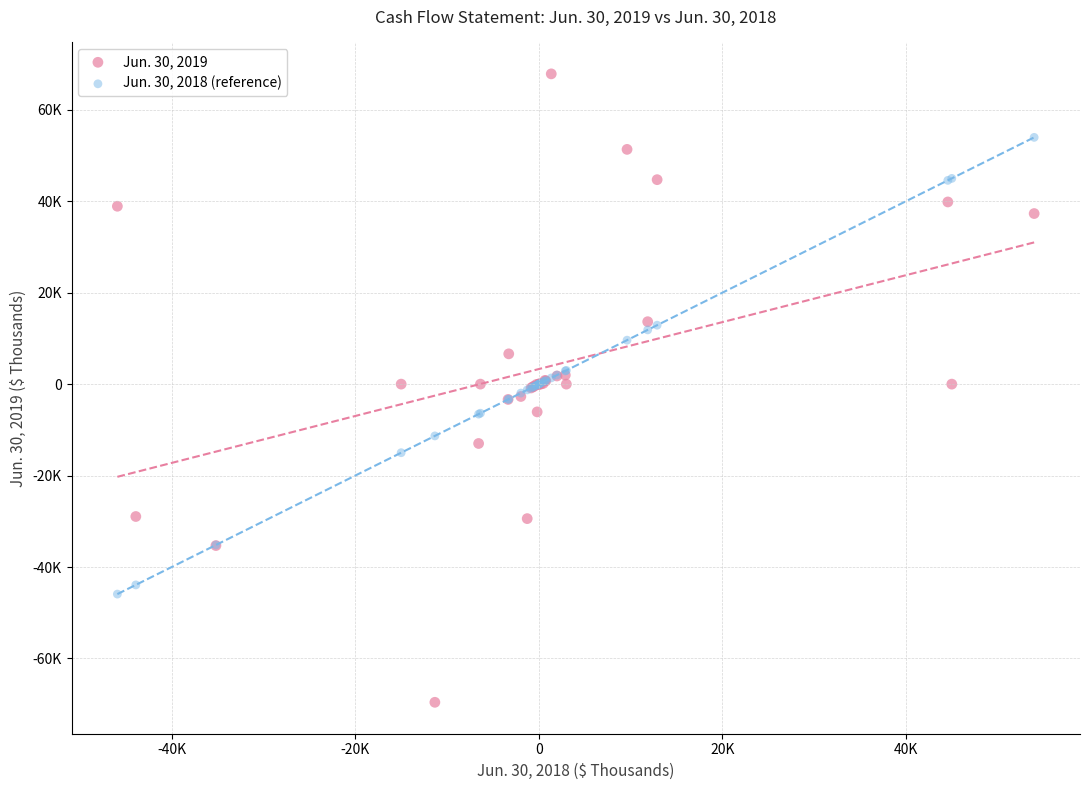

What are all the series names shown in the legend?

Jun. 30, 2019, Jun. 30, 2018 (reference)